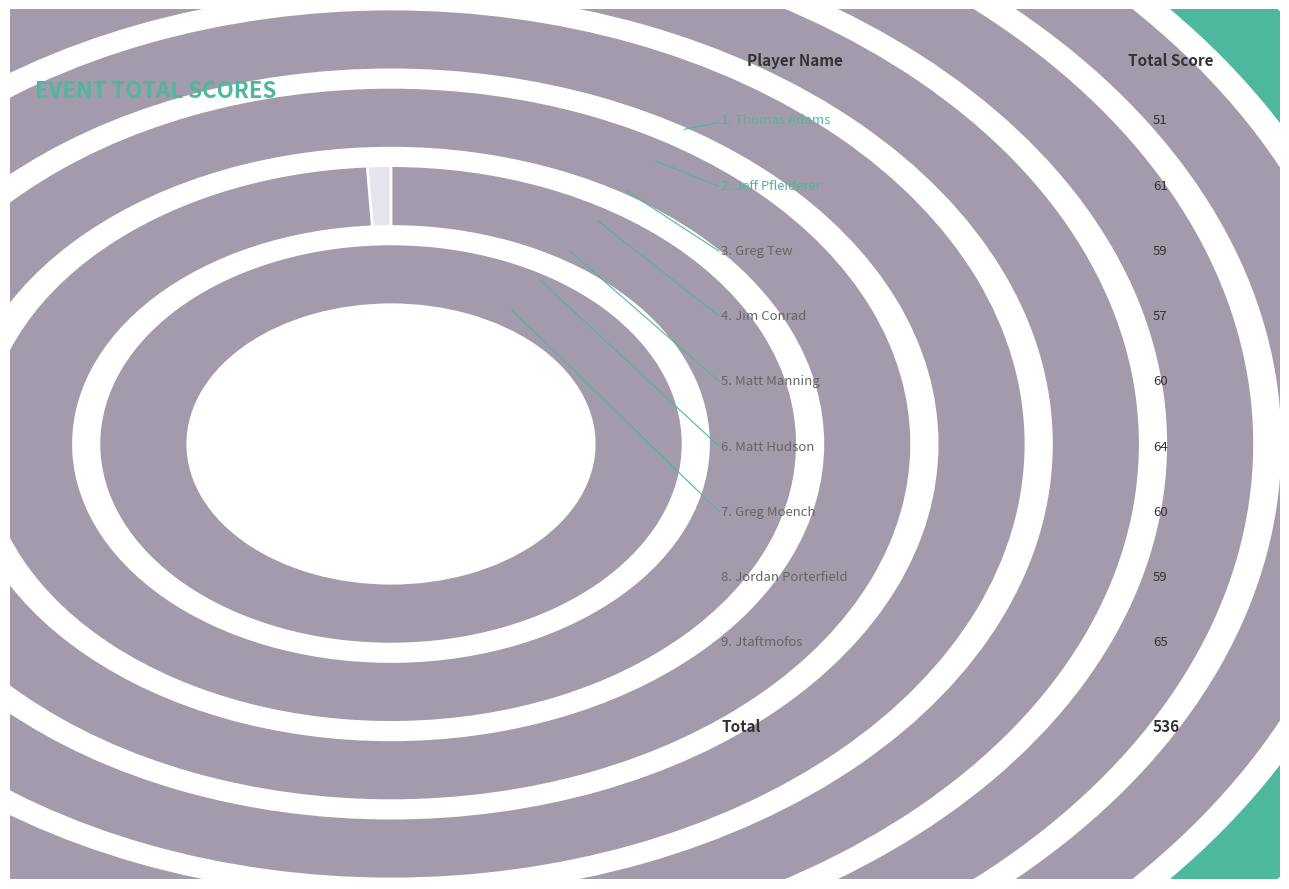

The Jim Conrad slice represents 11% of the pie. True or false?

True